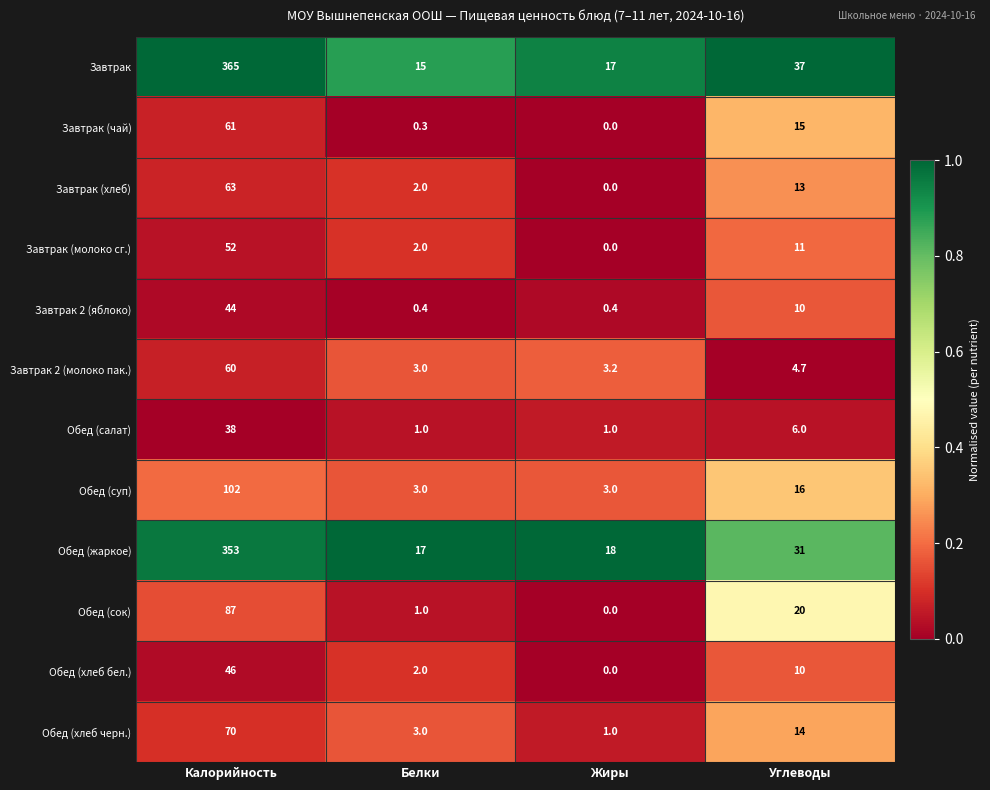

True or false: Завтрак (хлеб) has a value of 13.0 at Углеводы.

True